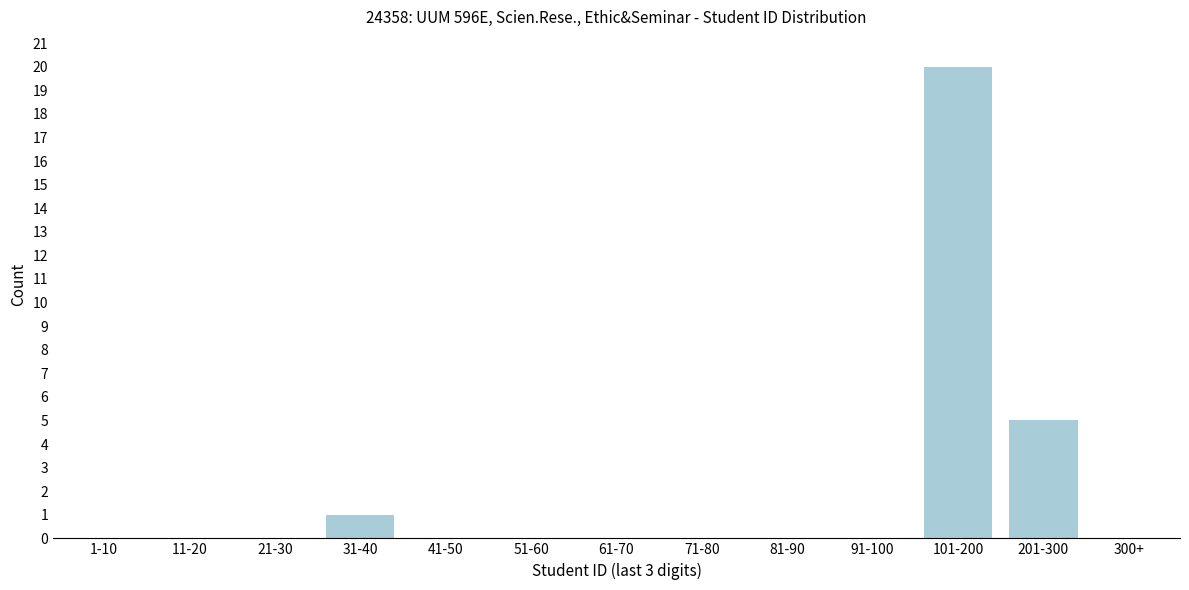

Reading right to left, list all the values displayed in this chart.

300+=0	201-300=5	101-200=20	91-100=0	81-90=0	71-80=0	61-70=0	51-60=0	41-50=0	31-40=1	21-30=0	11-20=0	1-10=0